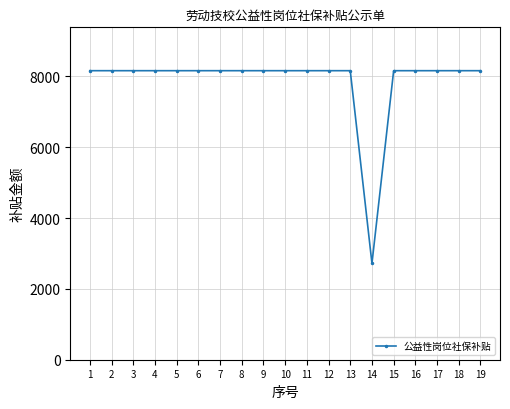

What is the greatest value displayed?

8160